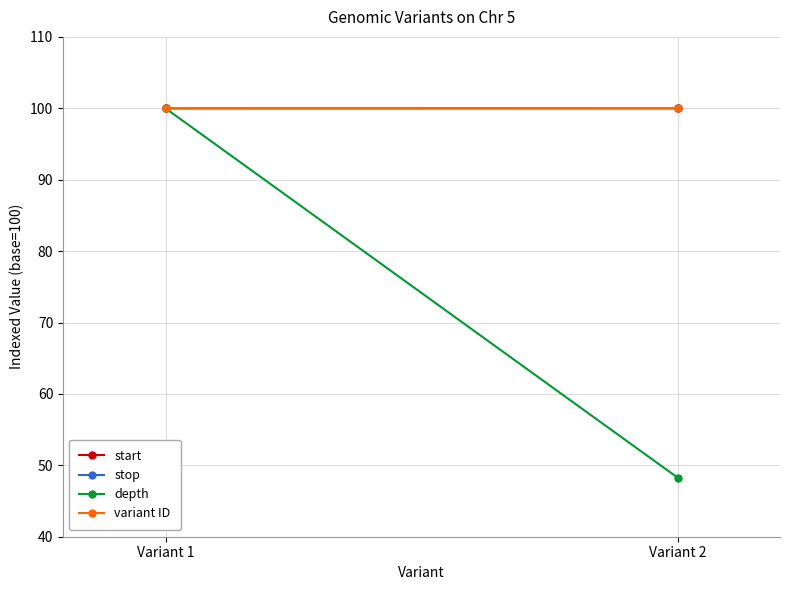

What is the smallest value displayed?

48.3